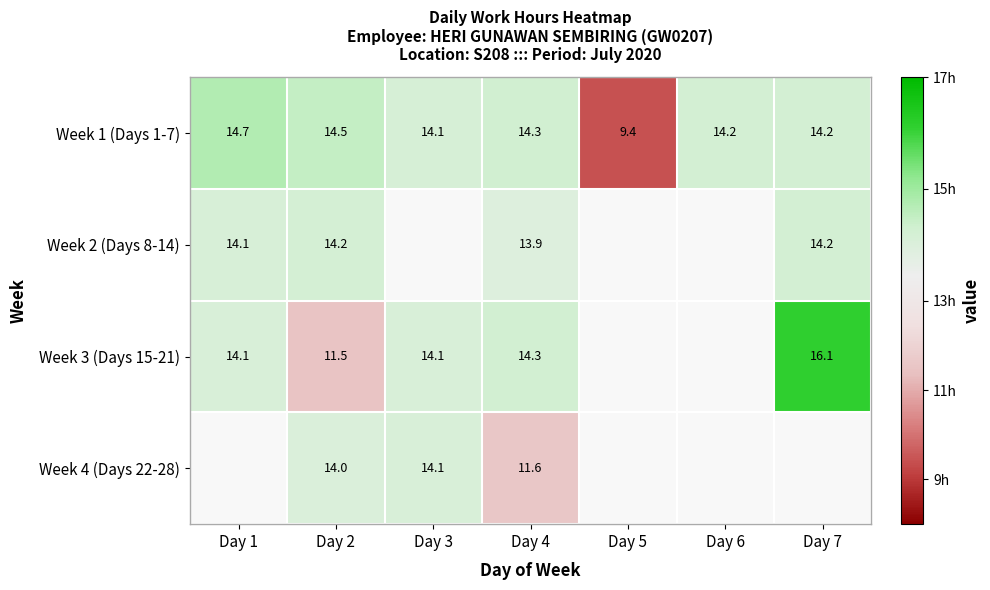

What is the difference between the second highest and minimum values in the Week 1 (Days 1-7) series?

5.0